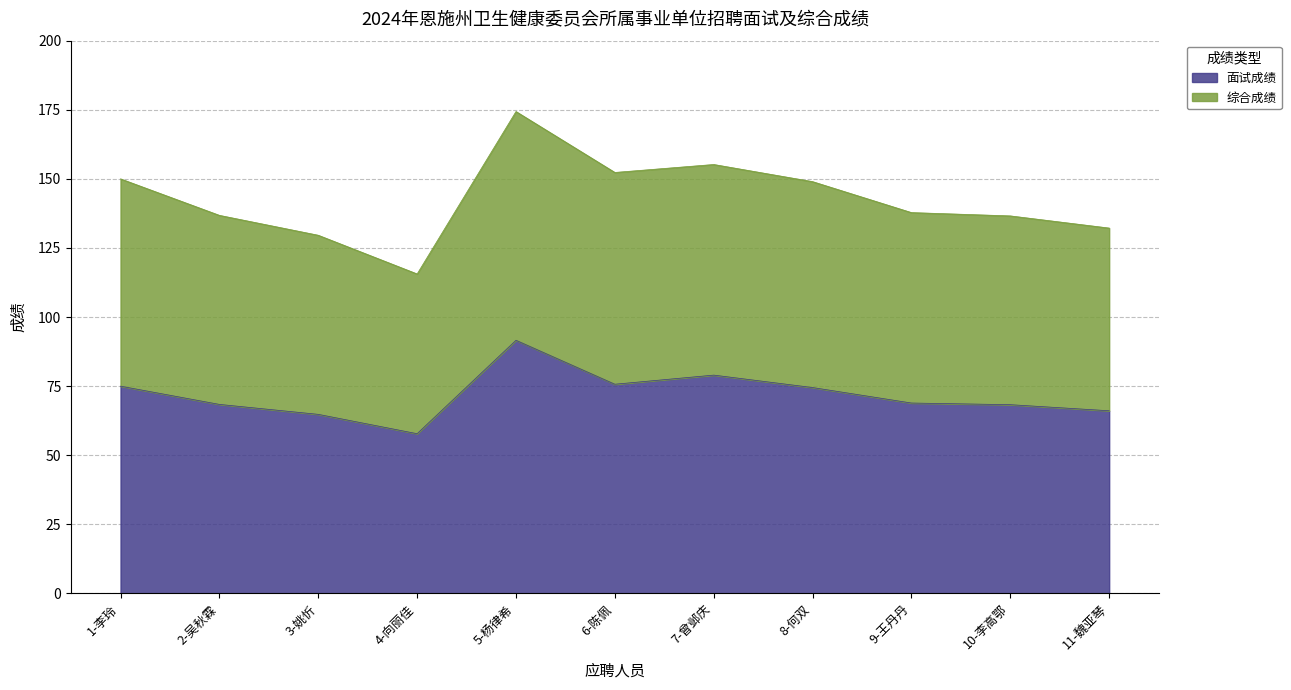

What position from the right is 4-向丽佳?

8